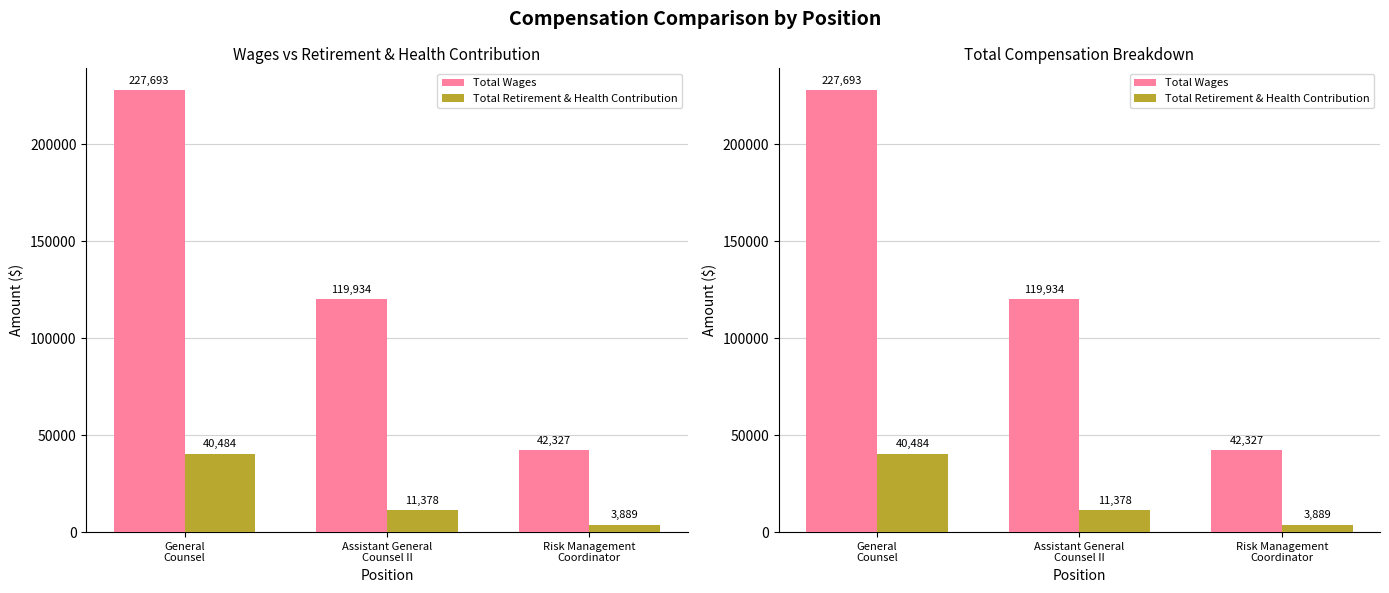

What position from the right is Risk Management
Coordinator?

1